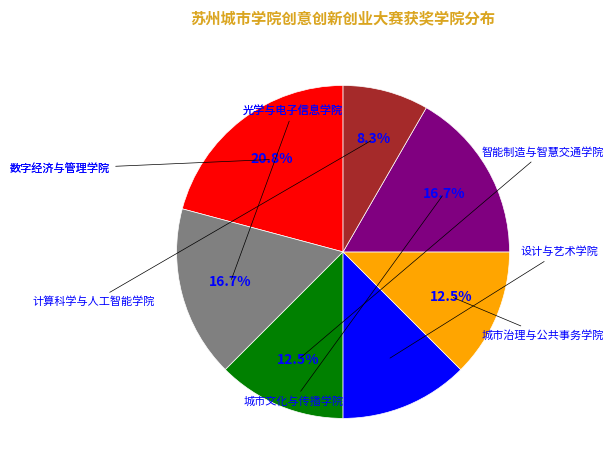

Does any single category account for the majority?

No